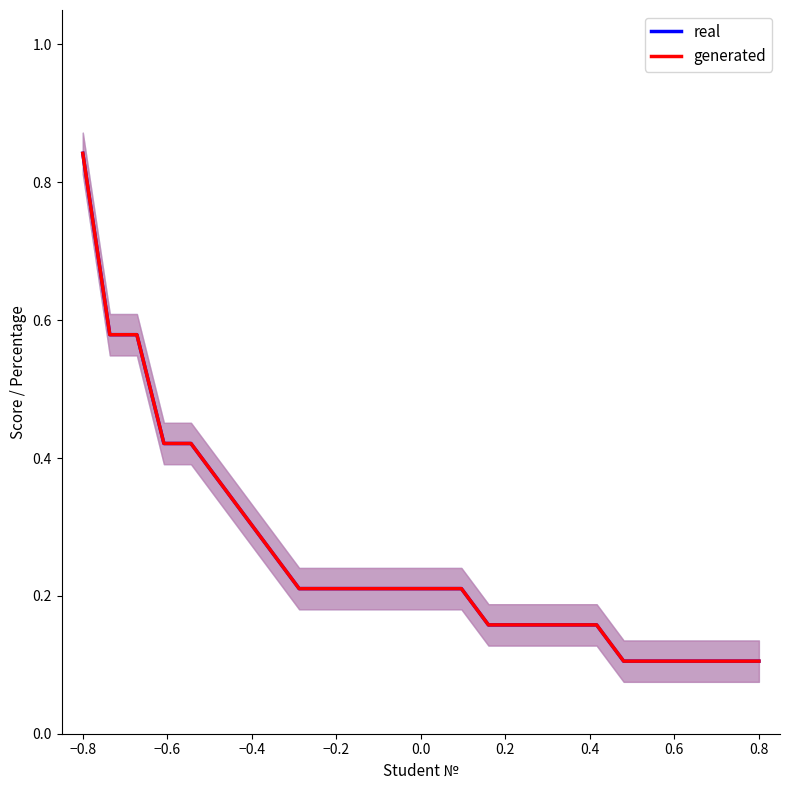

What is the average value of the real series?

0.3